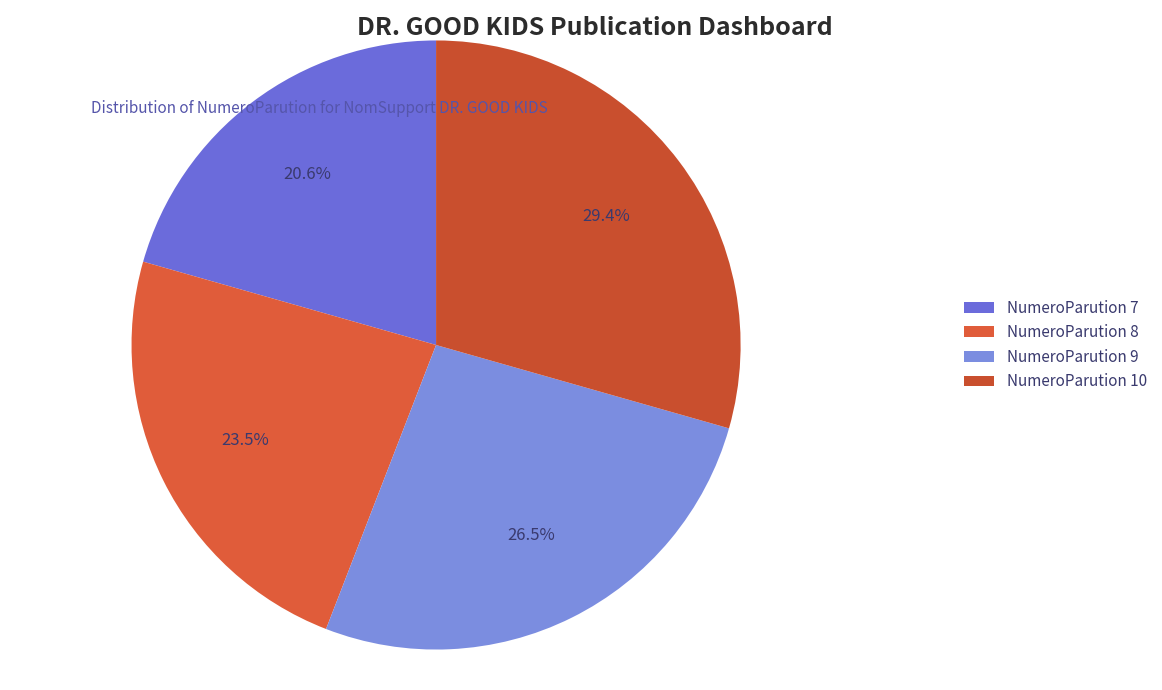

Count the number of slices in the pie.

4